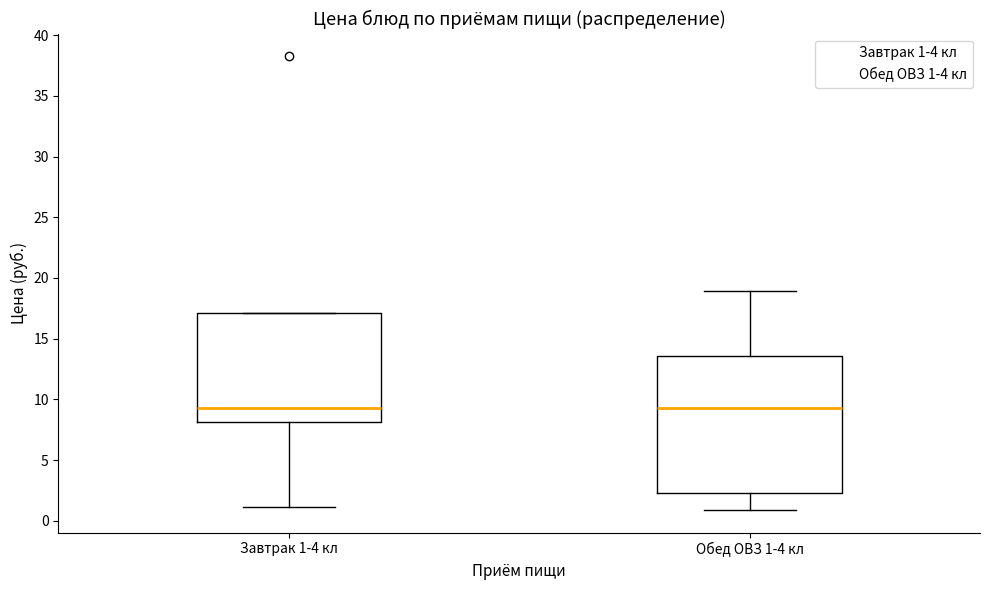

Reading left to right, read every box against the y-axis: the position of its median line, the range the box covers, and the ends of its whiskers. The values are not printed on the chart, so give them approximately, as read against the axis.

Завтрак 1-4 кл: median 9.5, box 8.0 to 17.0, whiskers 1.0 to 17.0
Обед ОВЗ 1-4 кл: median 9.5, box 2.5 to 13.5, whiskers 1.0 to 19.0